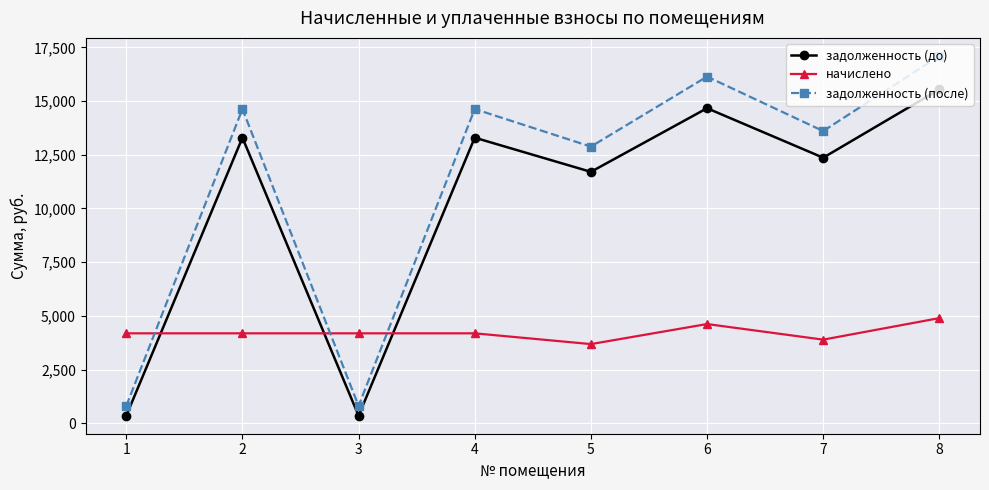

What is the value of the задолженность (после) point at the 1st from the left?

814.8